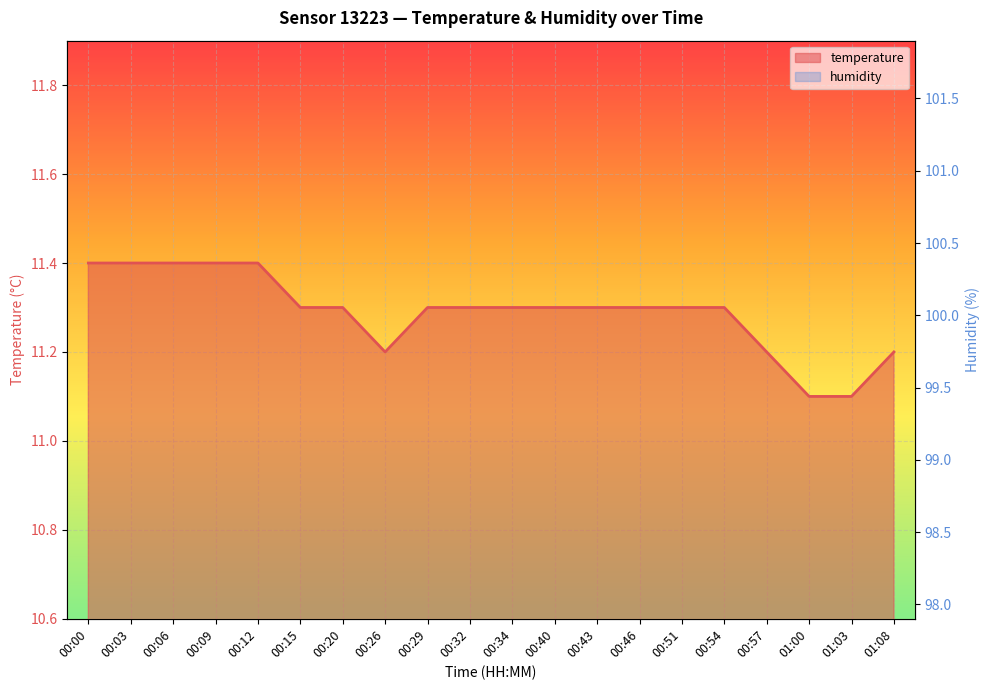

What is the sum of the values at 00:40 and 00:00?

22.7